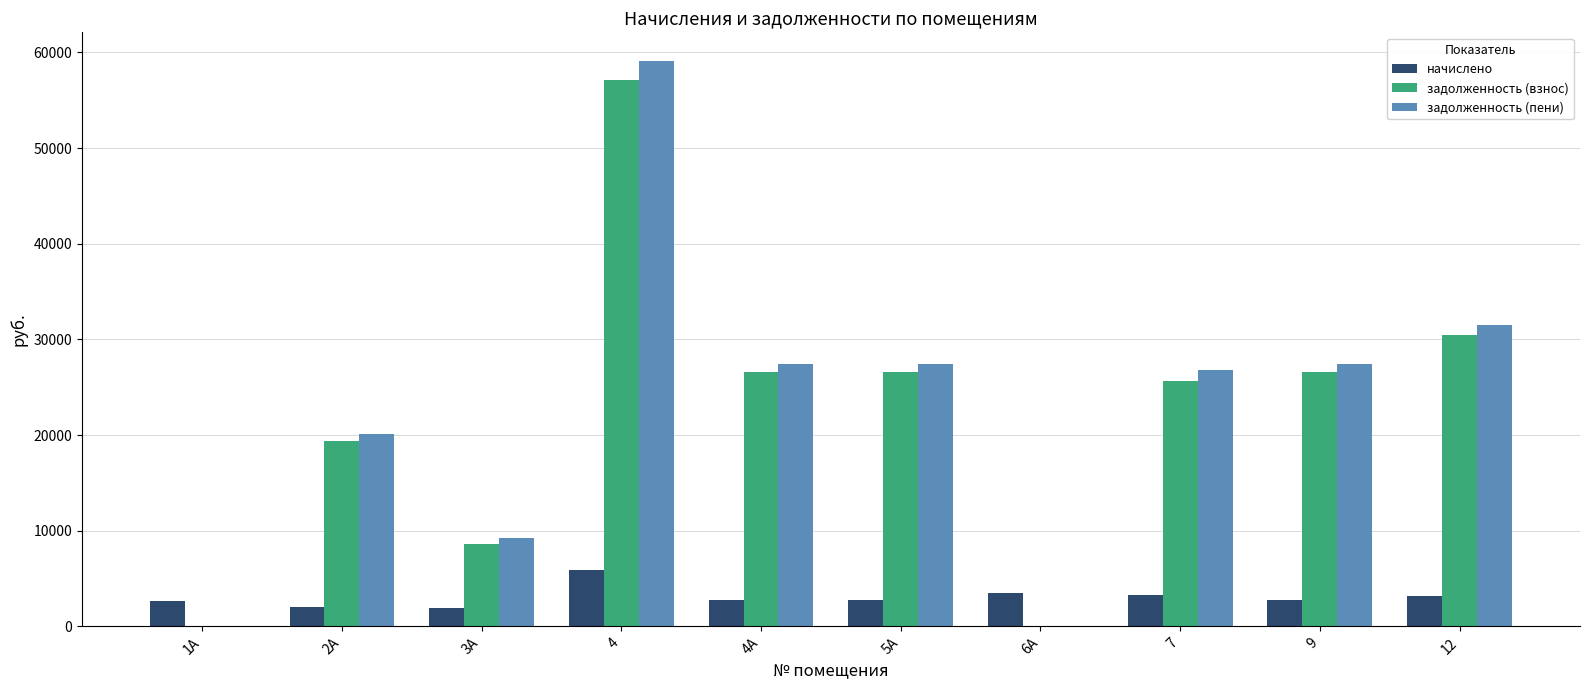

Is it true that задолженность (взнос) equals 92644.4 at 4?

False